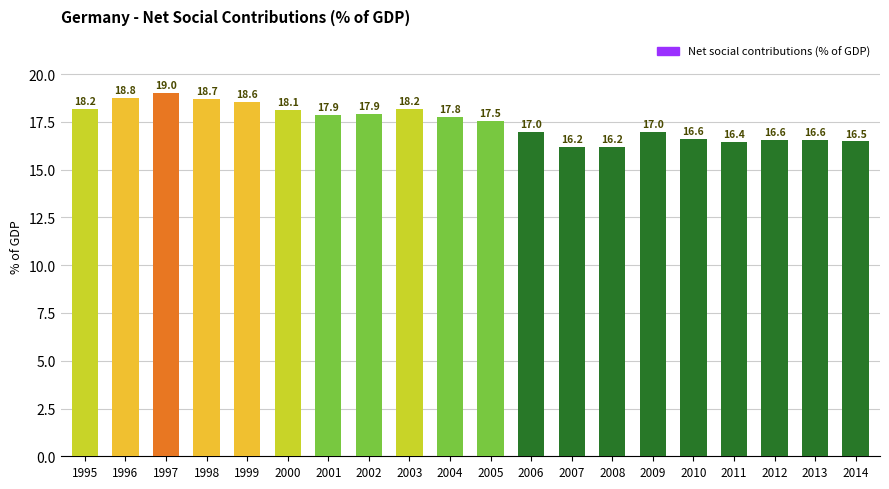

Which has a higher value, 2007 or 1998?

1998